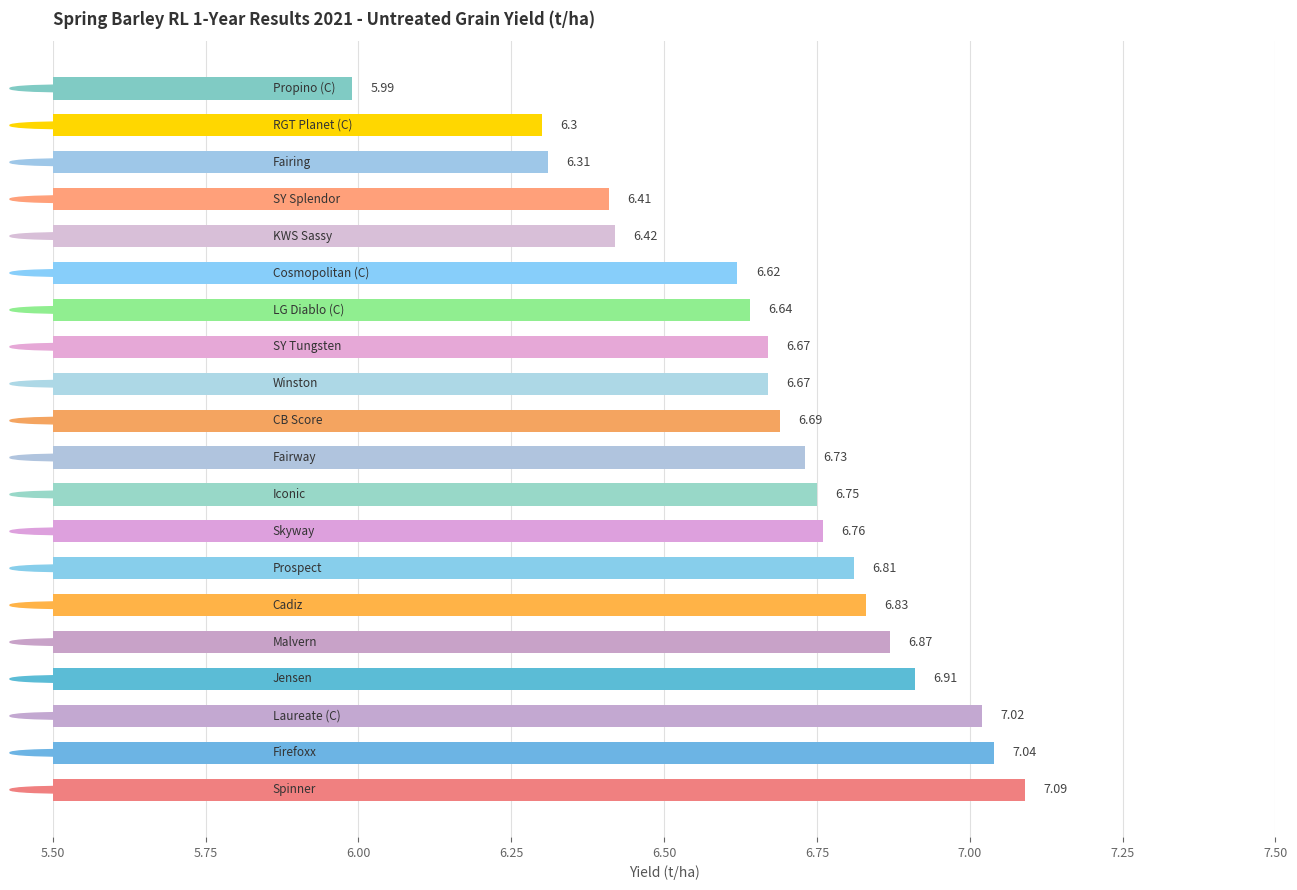

What is the sum of all values?

133.5